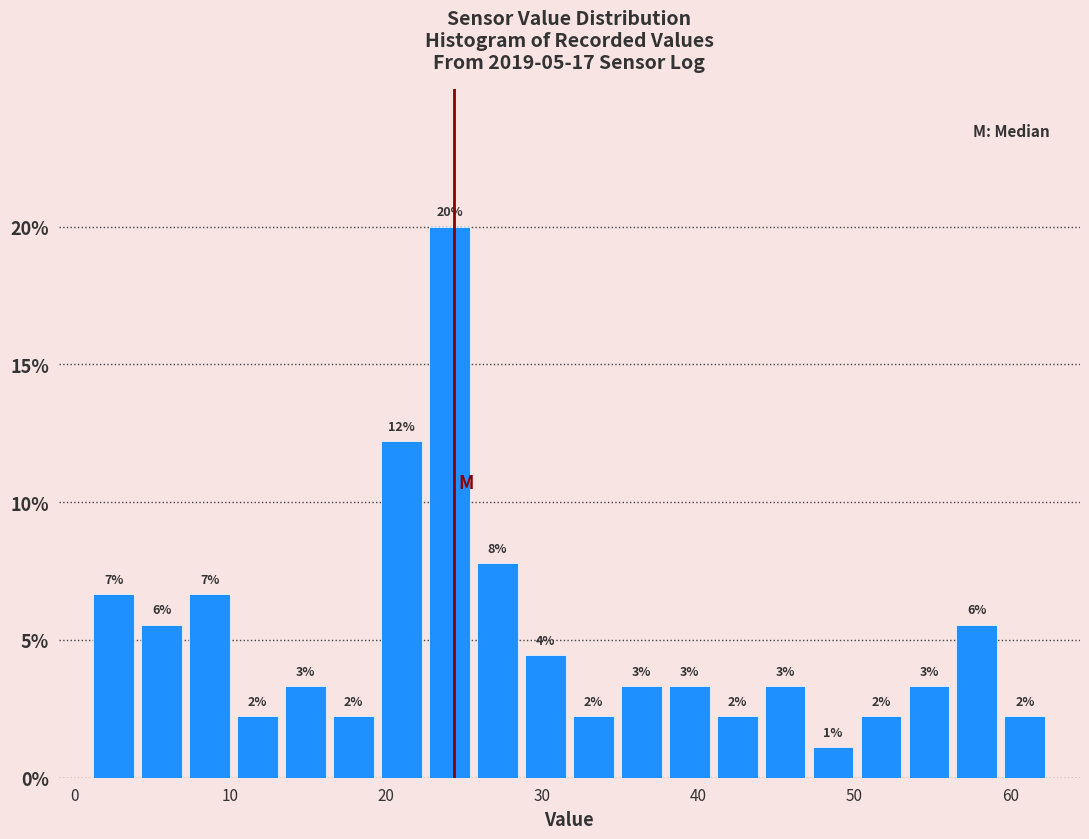

Around what value on the x-axis is the tallest bar? Give the approximate position of its centre, as read against the axis.

24